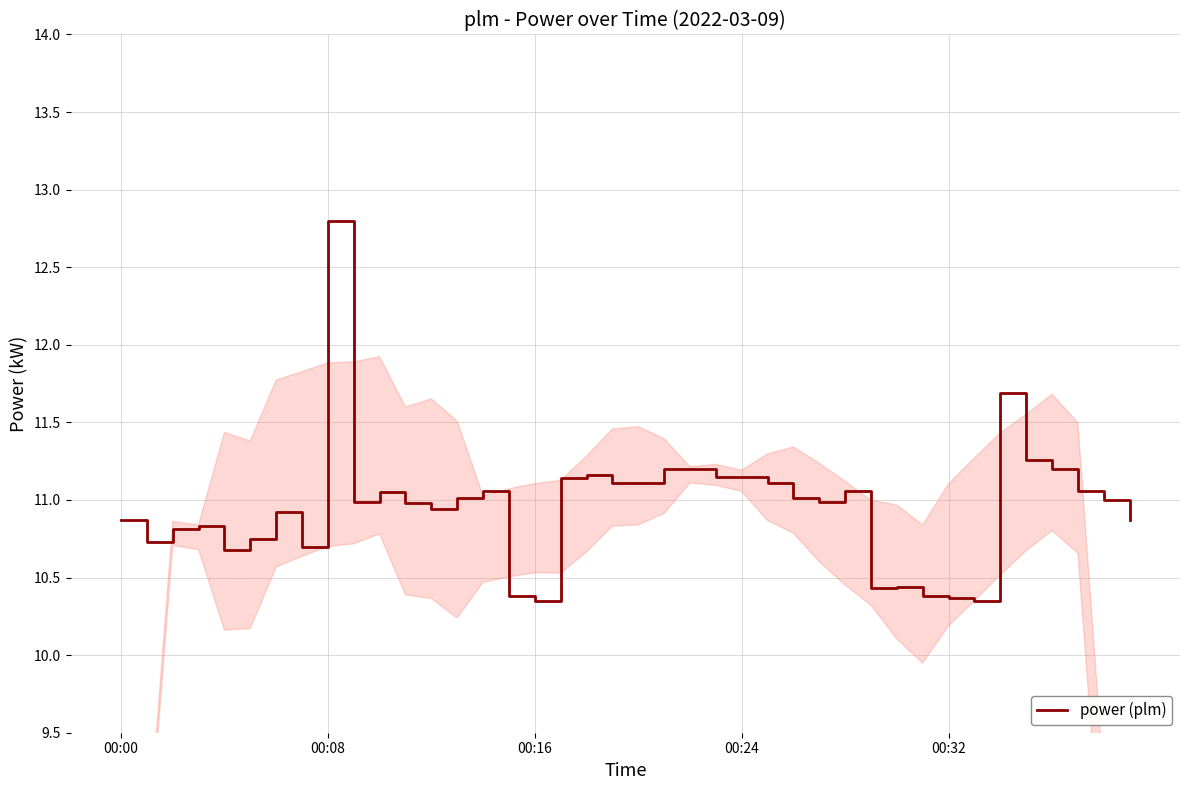

What is the maximum value shown in the chart?

12.8